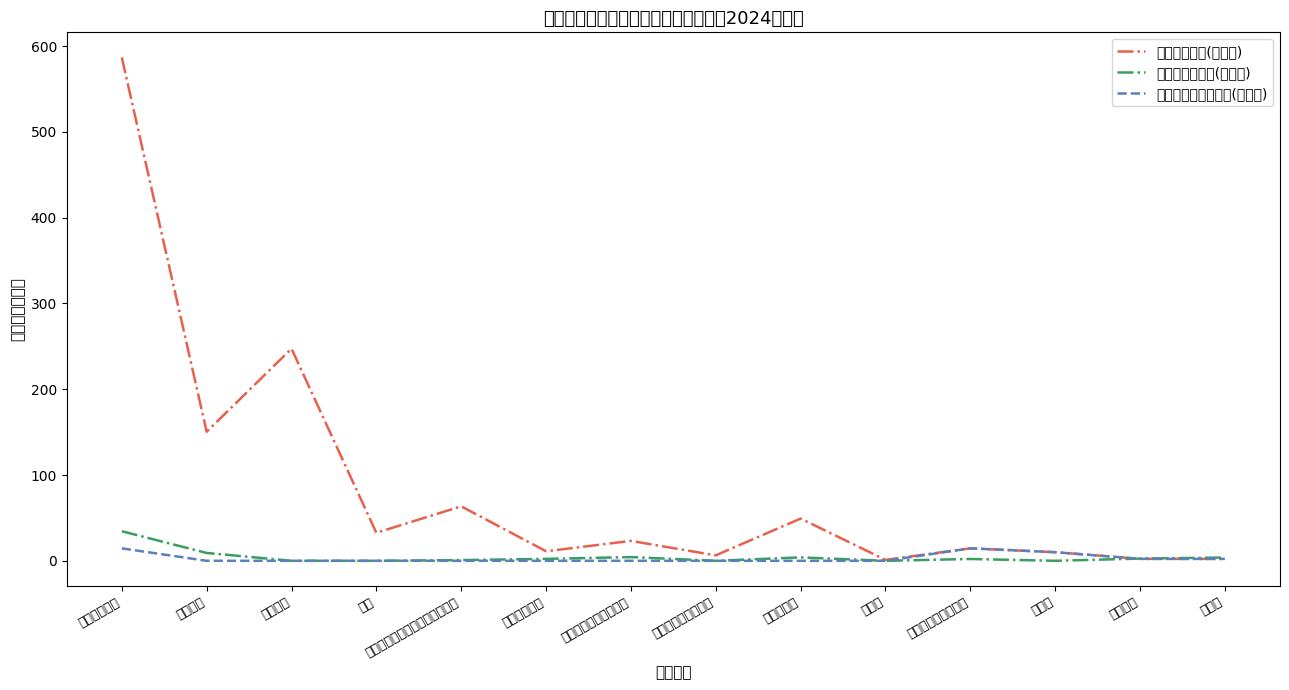

At which category does 对个人和家庭的补助(决算数) reach its first local peak?

对个人和家庭的补助